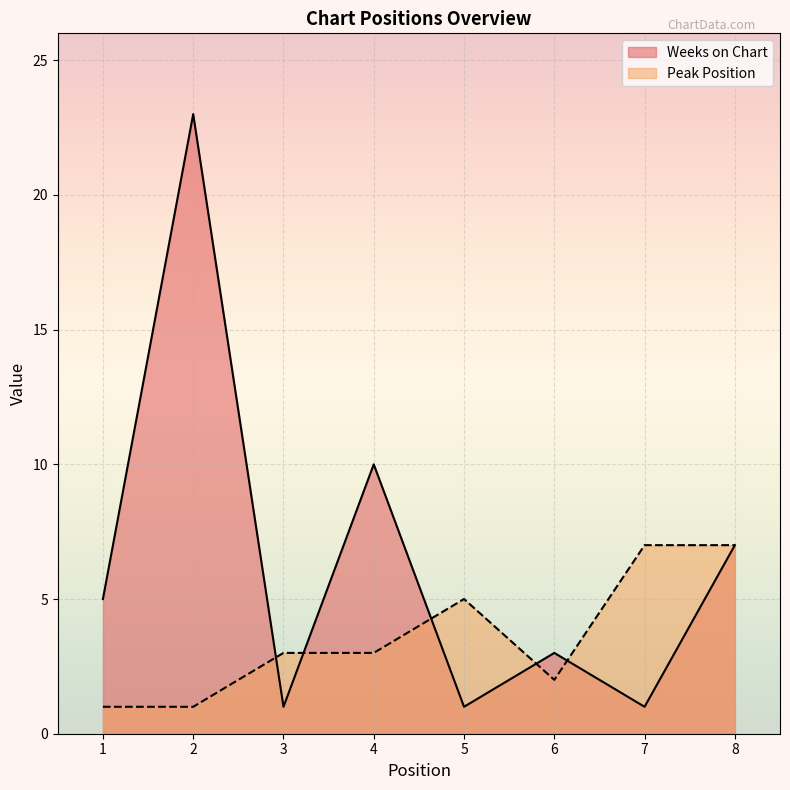

What is the difference between the highest and lowest values at 3?

2